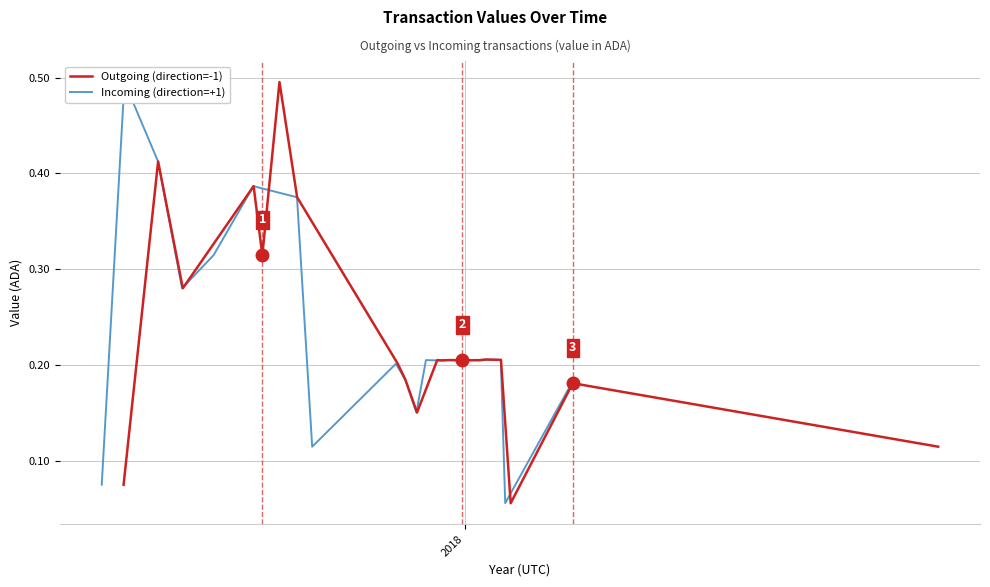

What is the maximum value for Outgoing (direction=-1)?

0.5